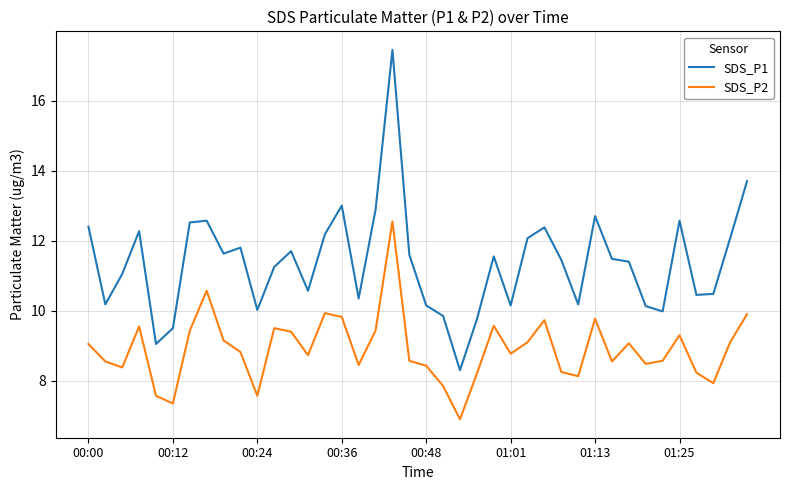

Which series has the widest spread of values?

SDS_P1